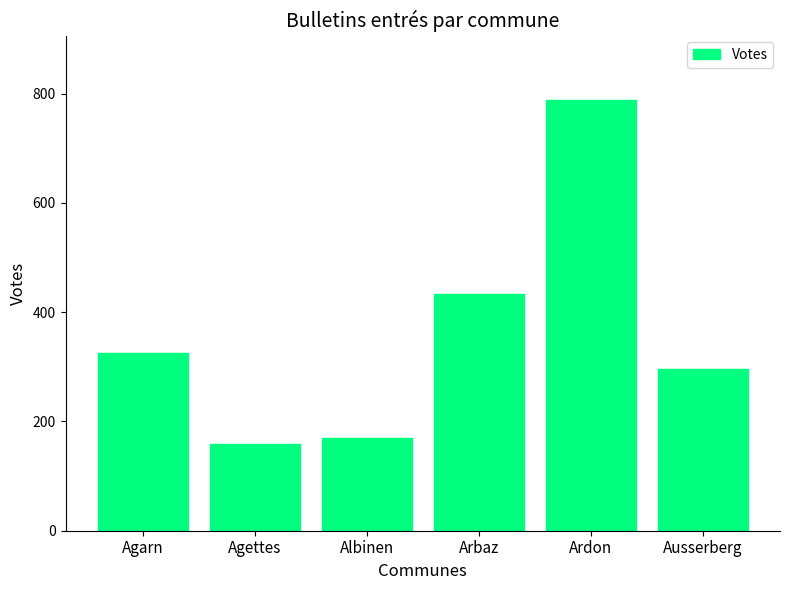

Which category has the lowest value across all series?

Agettes